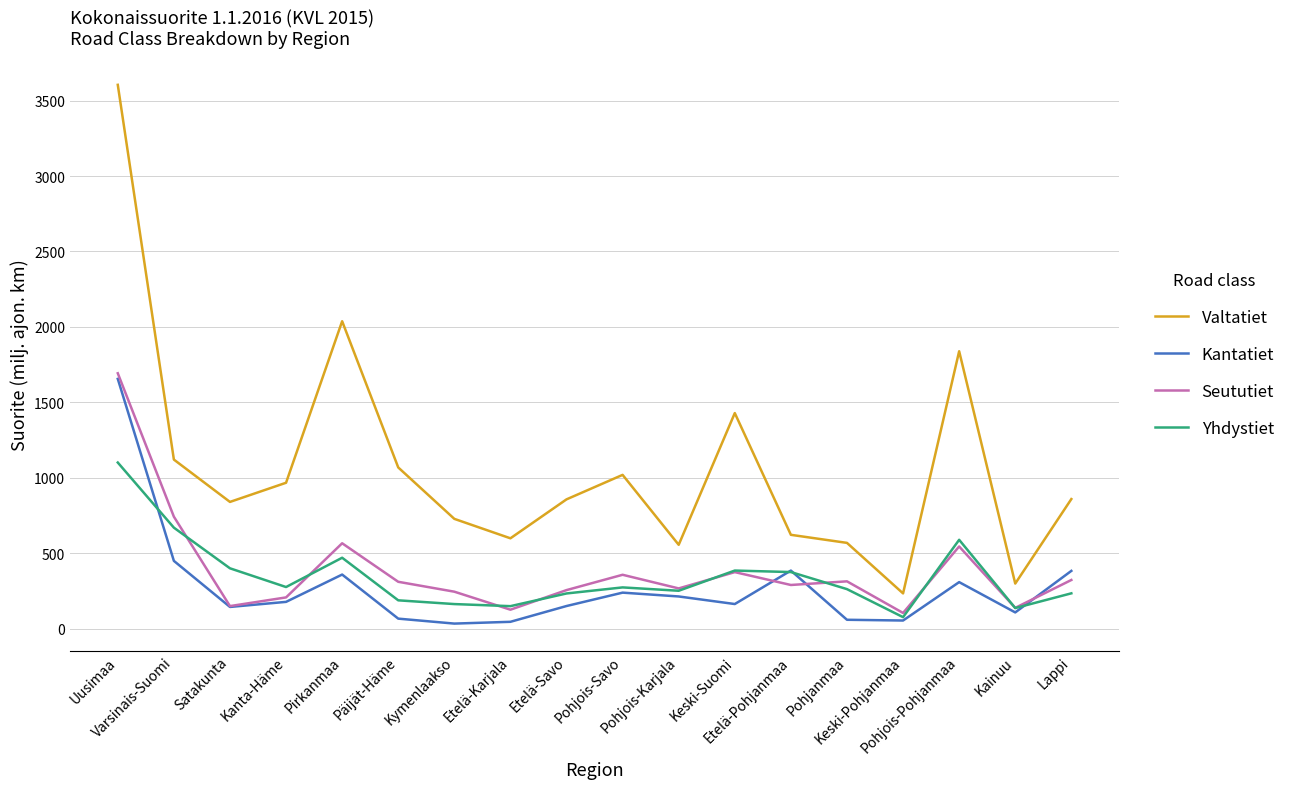

What is the spread (max minus min) of values at Päijät-Häme?

1002.3